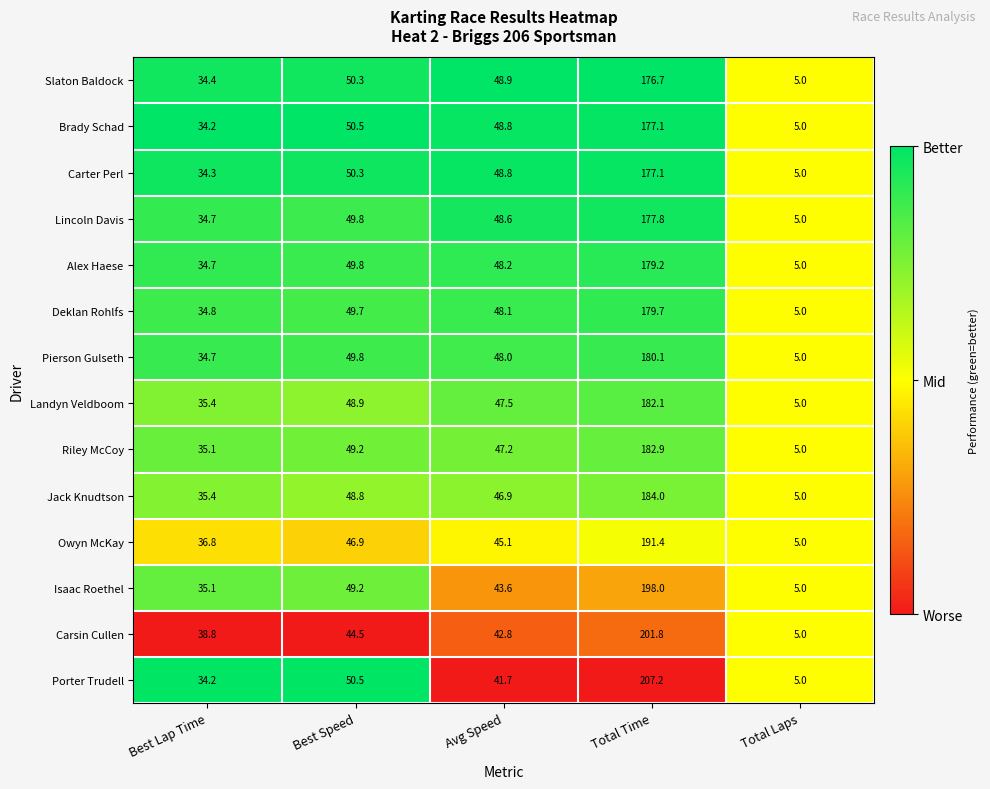

What is the maximum value for Slaton Baldock?

176.7